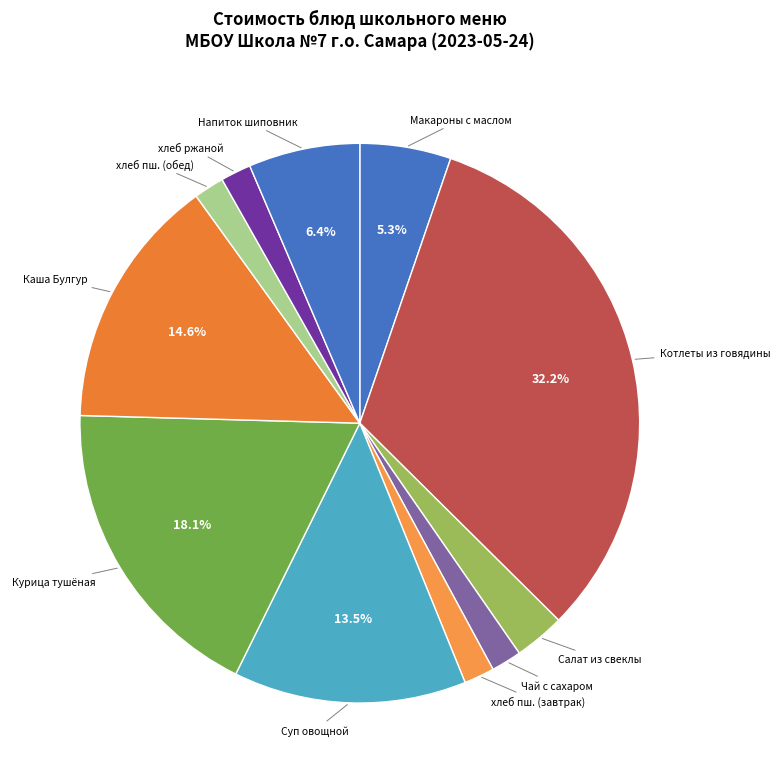

Between Макароны с маслом and Чай с сахаром, which is larger?

Макароны с маслом